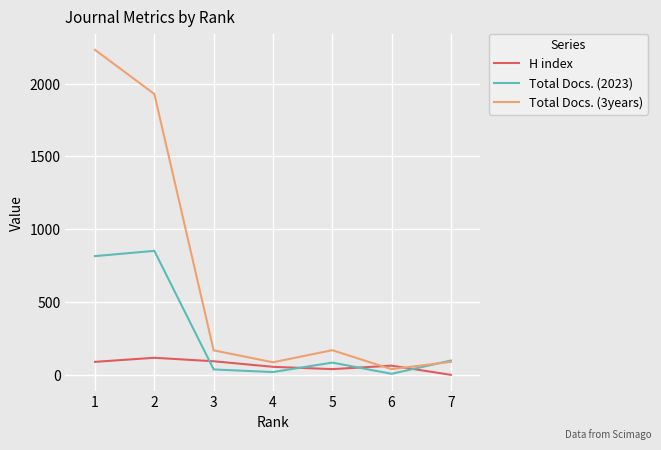

Where is the first local maximum for Total Docs. (3years)?

5